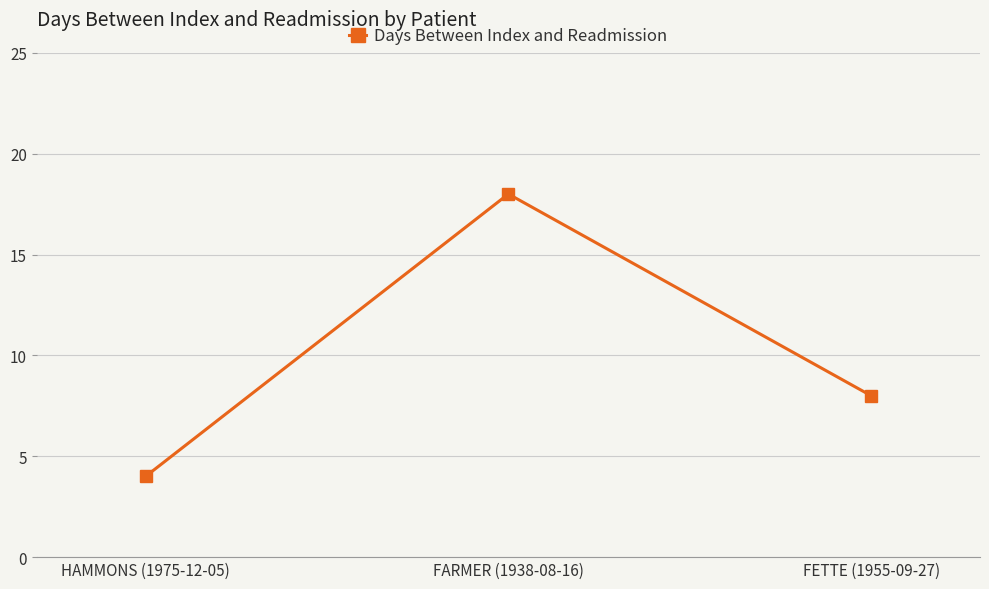

What is the ratio of the value at FETTE (1955-09-27) to the value at FARMER (1938-08-16)?

0.4